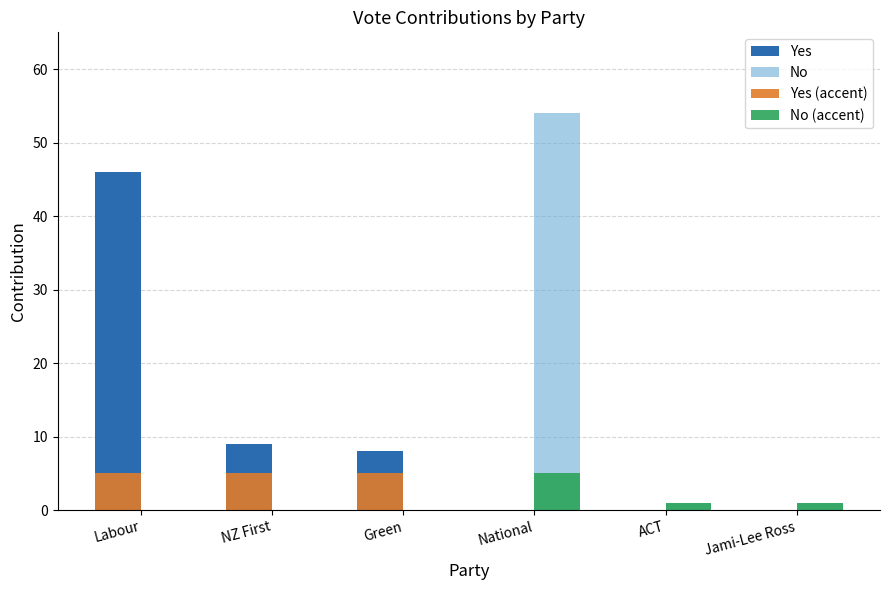

Which series has the largest range (max minus min)?

No